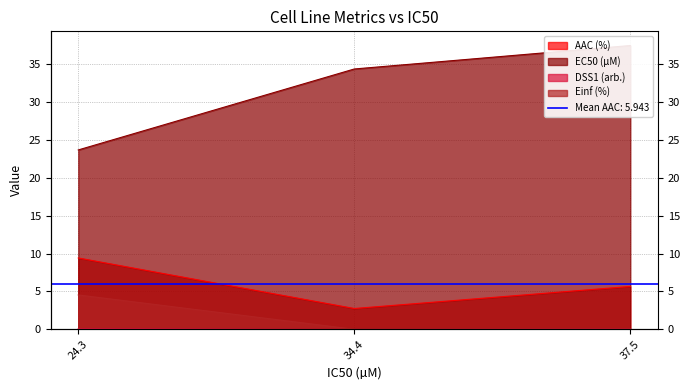

Which series has the widest spread of values?

EC50 (µM)